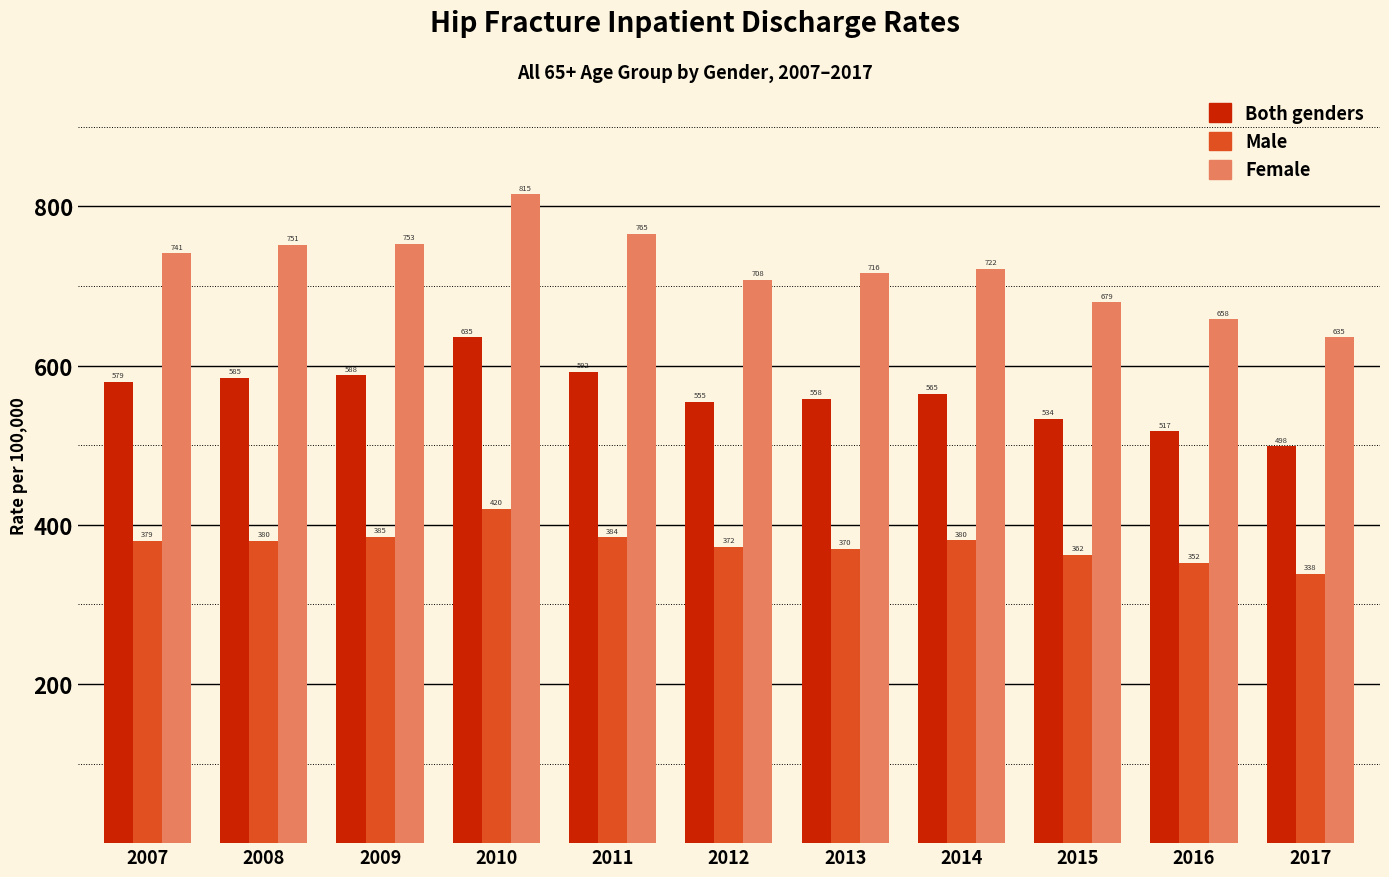

How many data points in Male are less than 379?

5